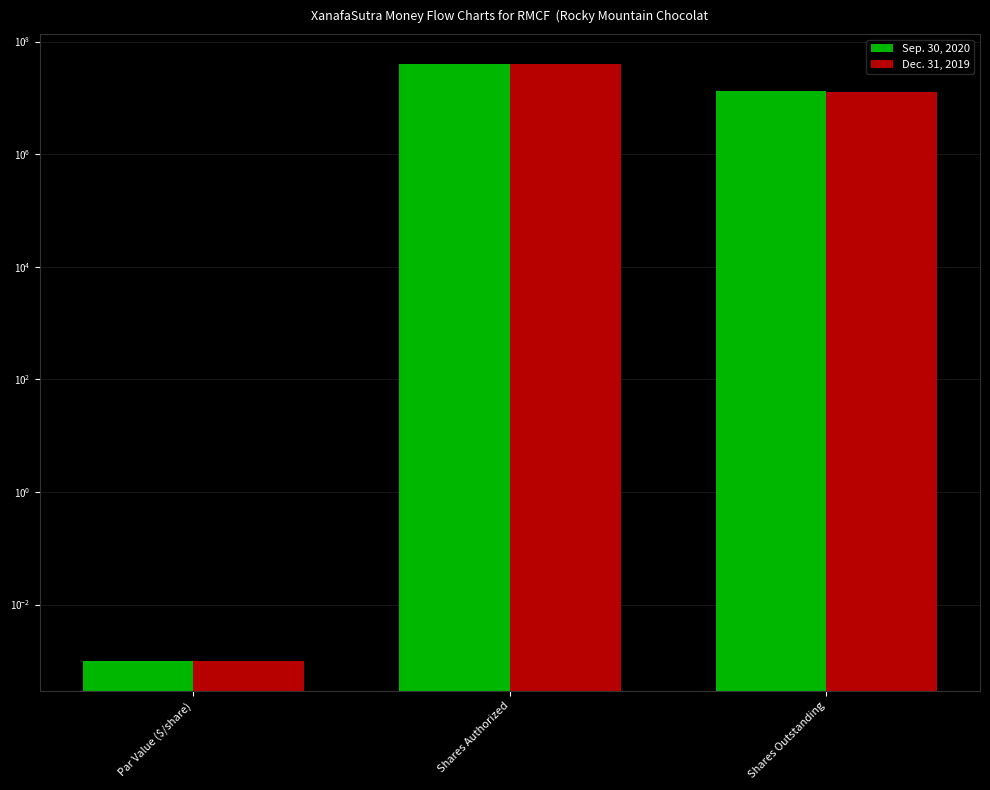

How many categories are shown in the chart?

3